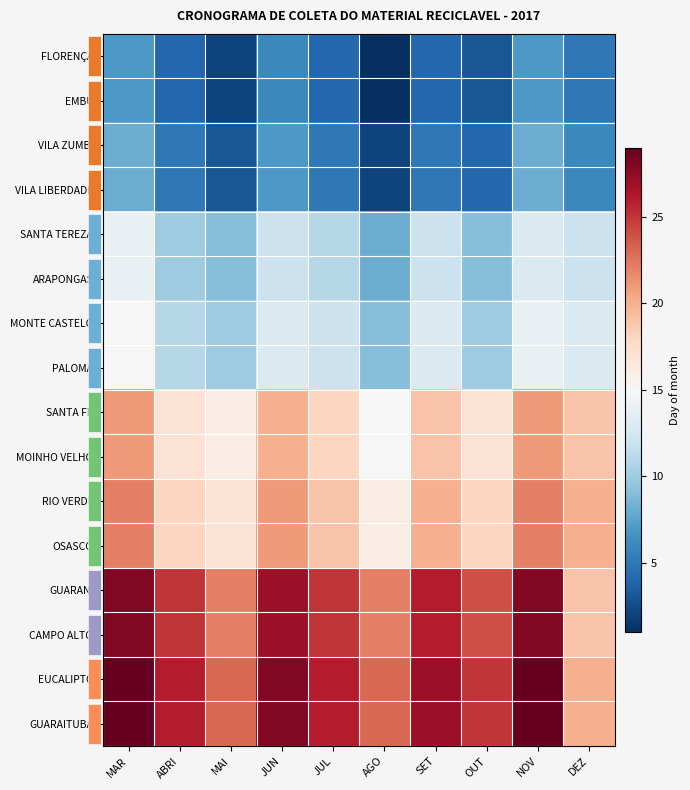

At how many categories does at least one series exceed 1?

10